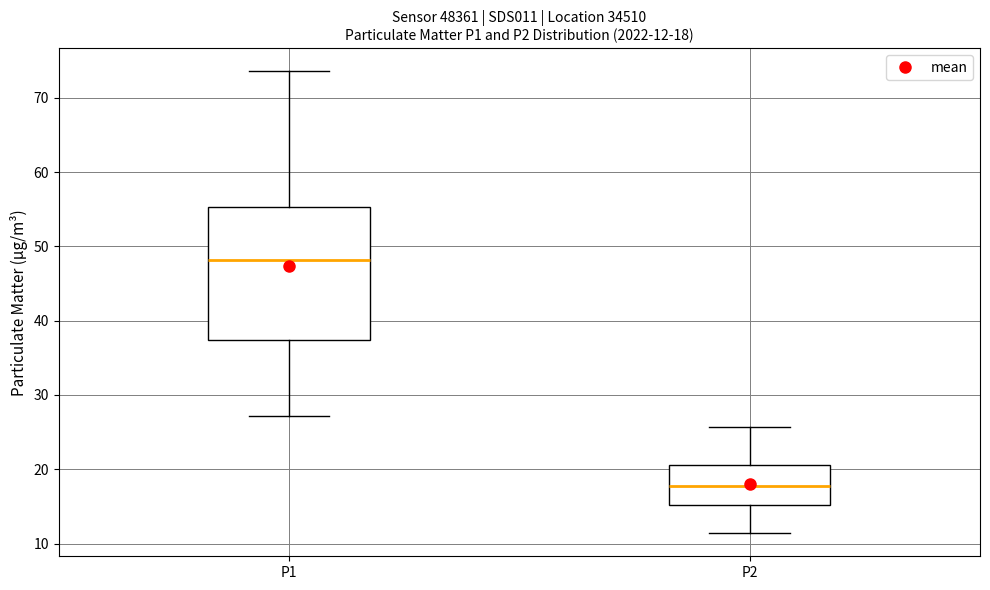

Which box is the tallest, from its lower edge to its upper edge?

P1